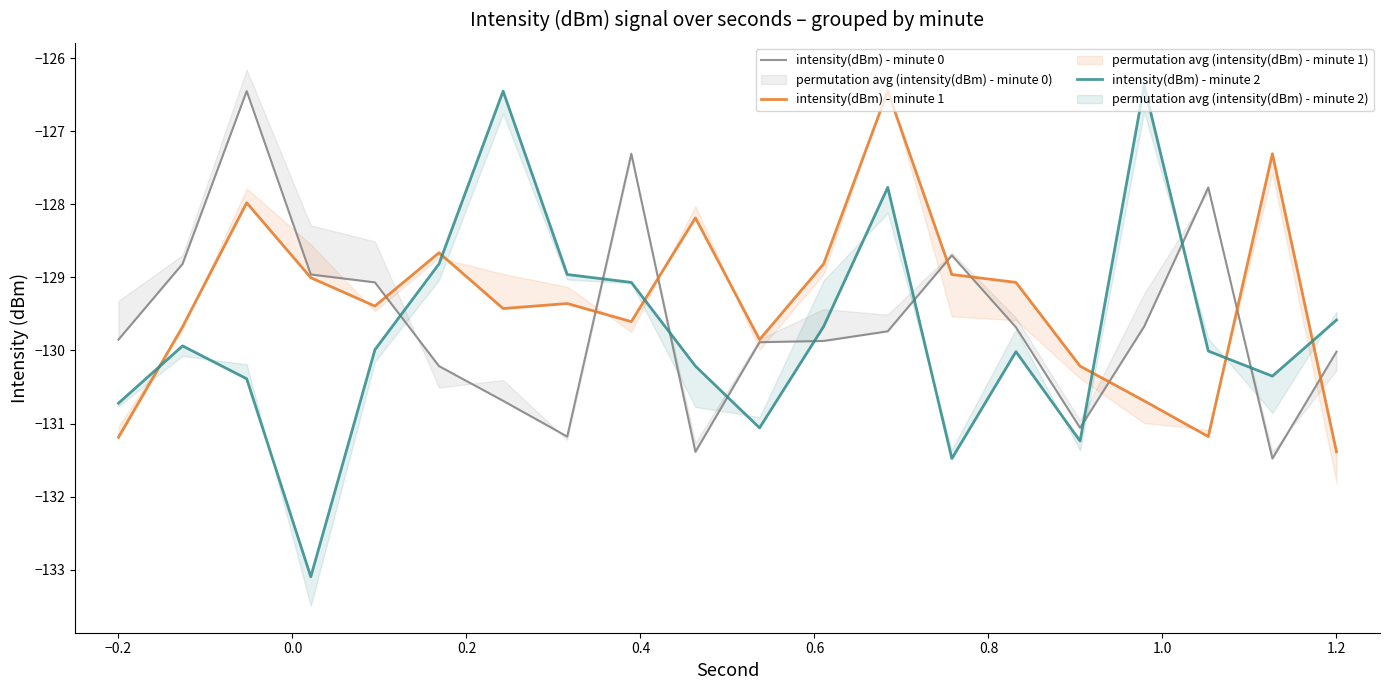

Which series has the largest total across all categories?

intensity(dBm) - minute 1